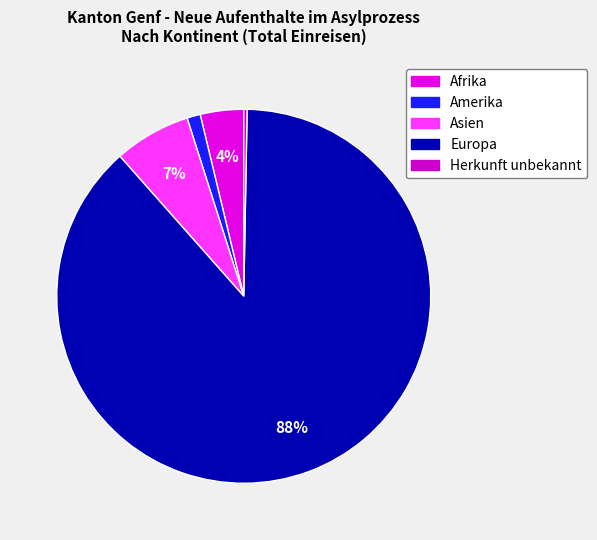

To the nearest percent, what is the average slice percentage?

20%